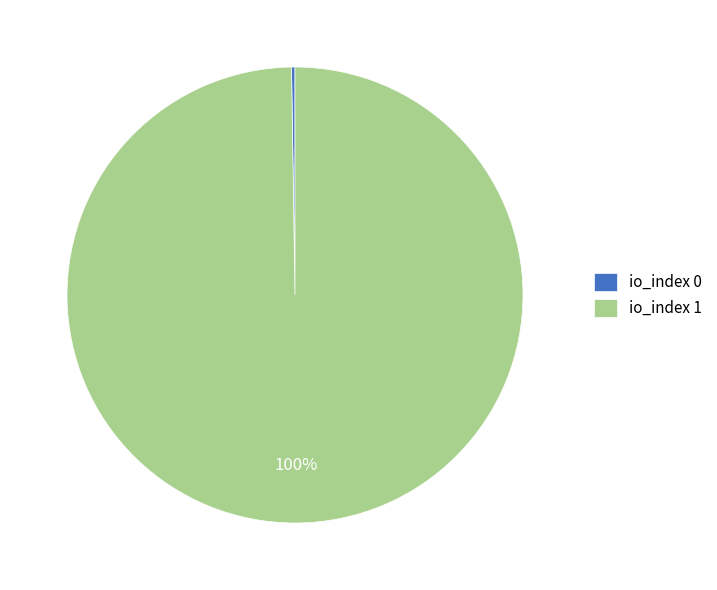

To the nearest percent, what is the difference between the largest and smallest slice percentages?

100%